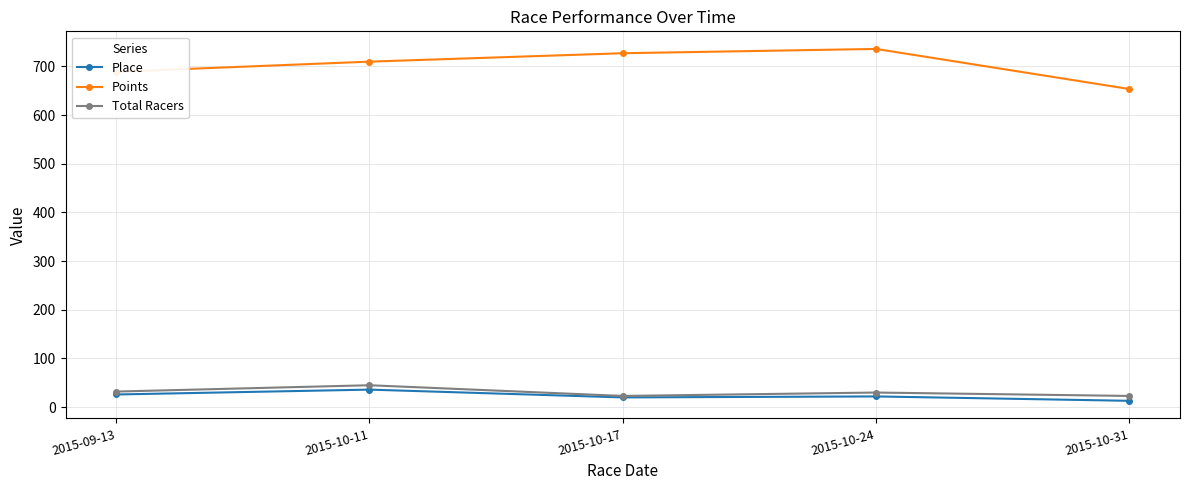

What are all the series names shown in the legend?

Place, Points, Total Racers